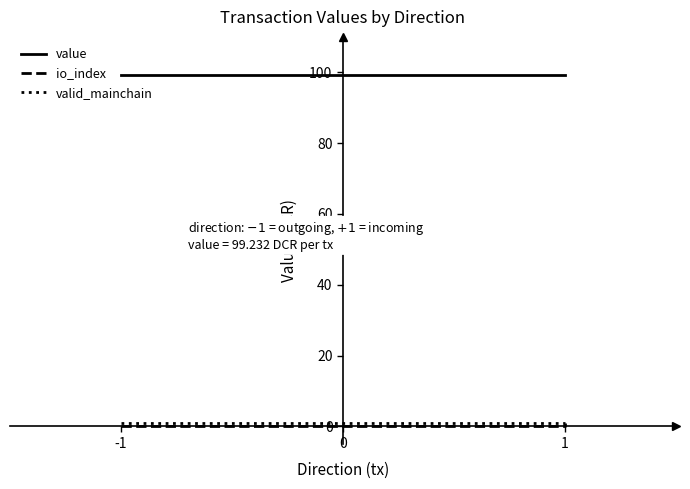

True or false: value has a value of 33.1 at 1.

False